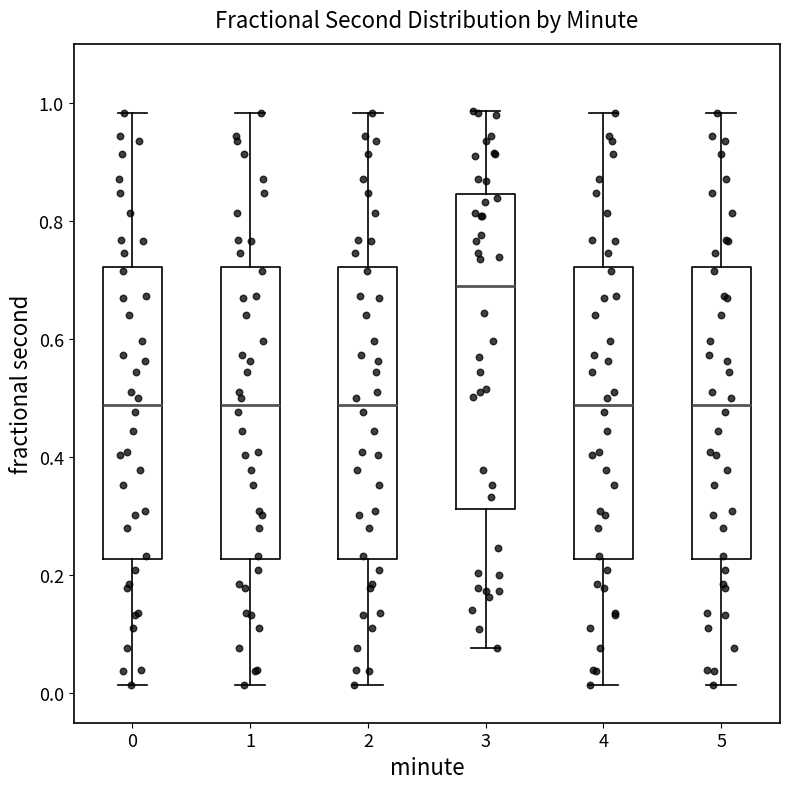

Comparing the boxes themselves (not the whiskers), which one is the tallest?

3